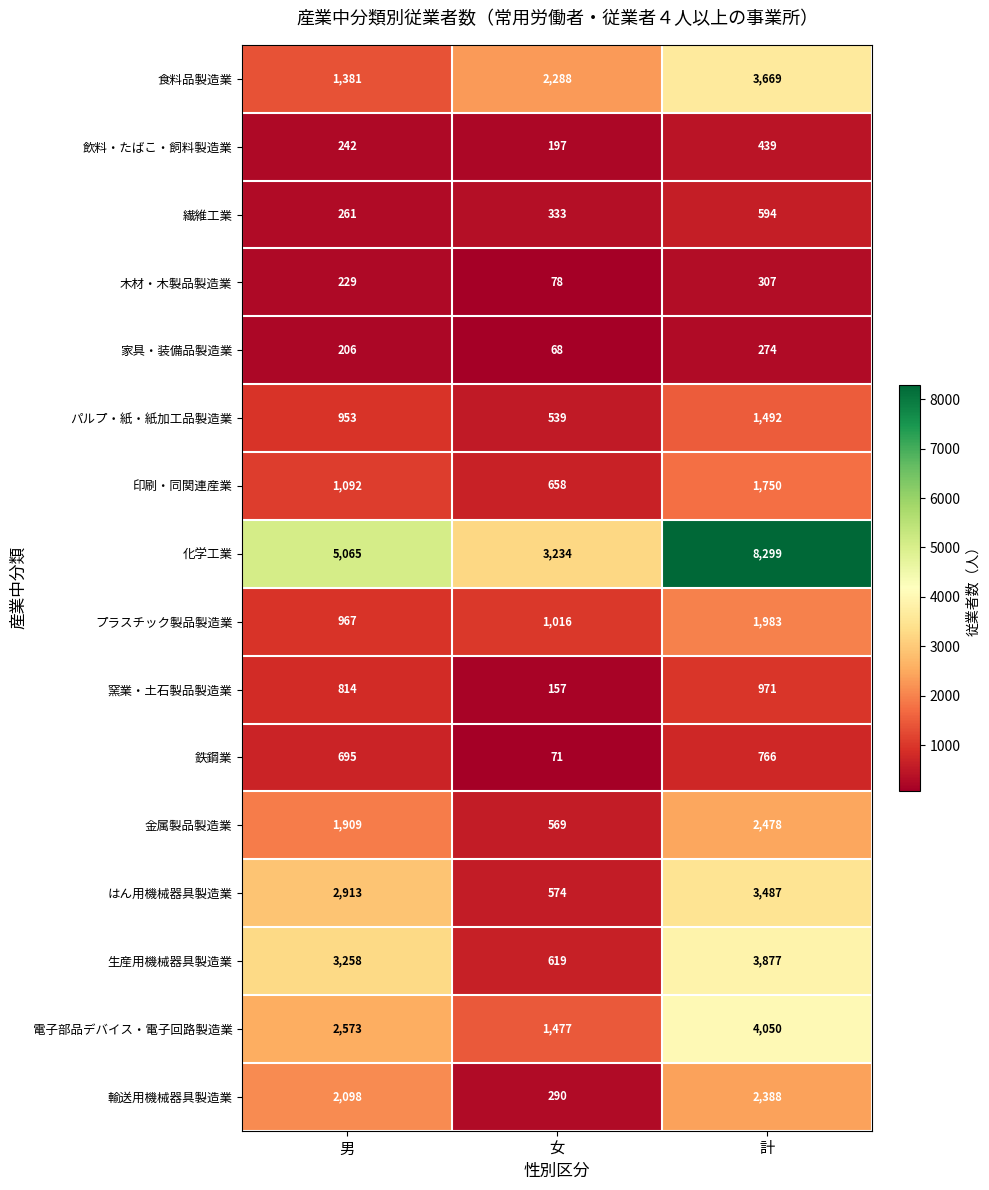

What is the difference between the maximum and minimum values in the 化学工業 series?

5065